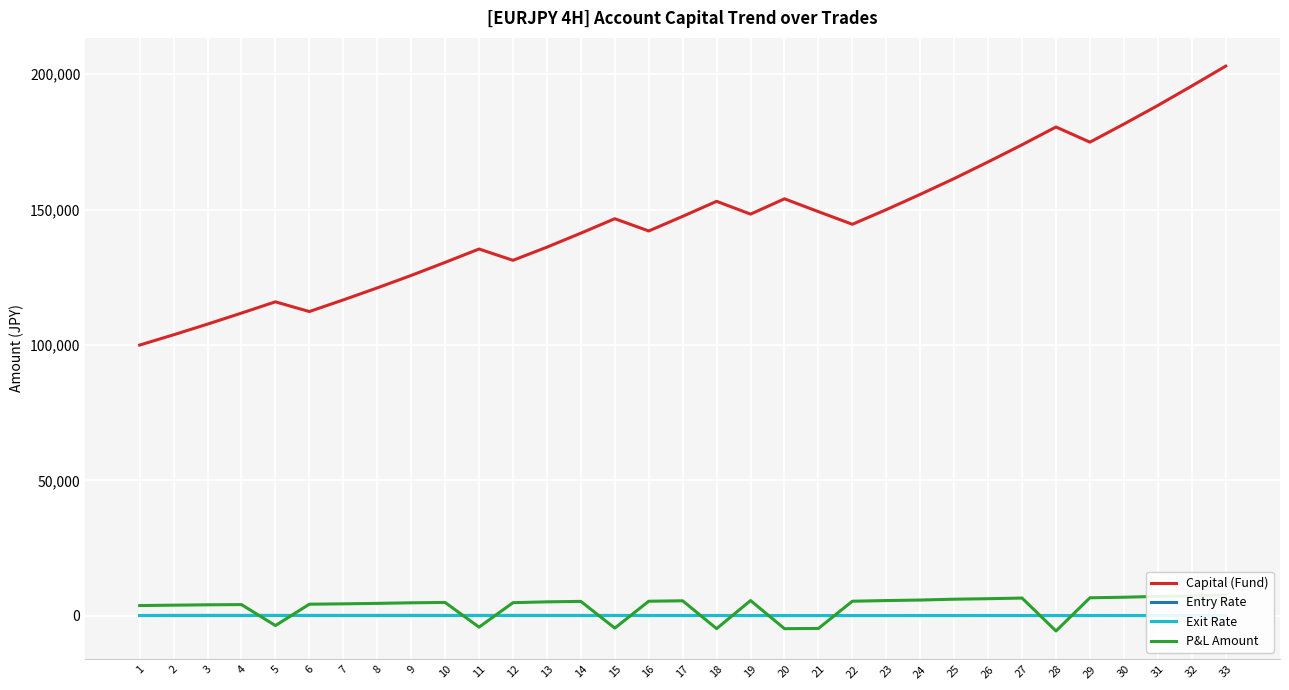

What is the difference between the maximum and minimum values in the P&L Amount series?

13289.3